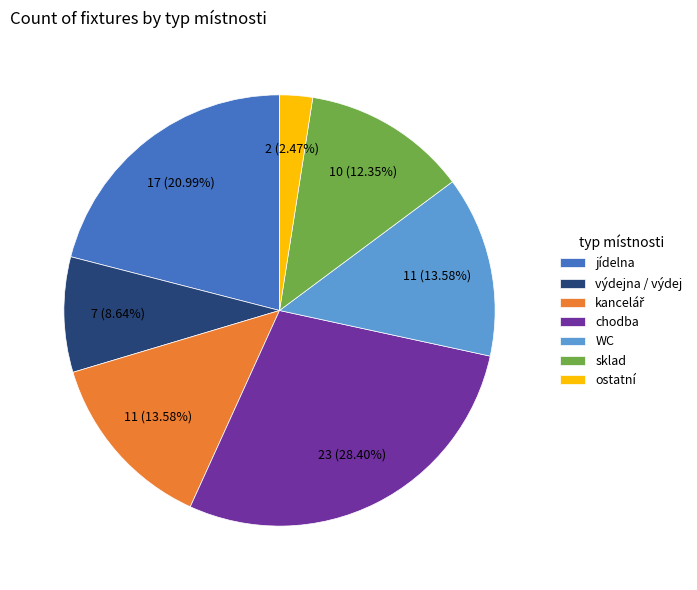

Which category has the smallest portion of the pie?

ostatní